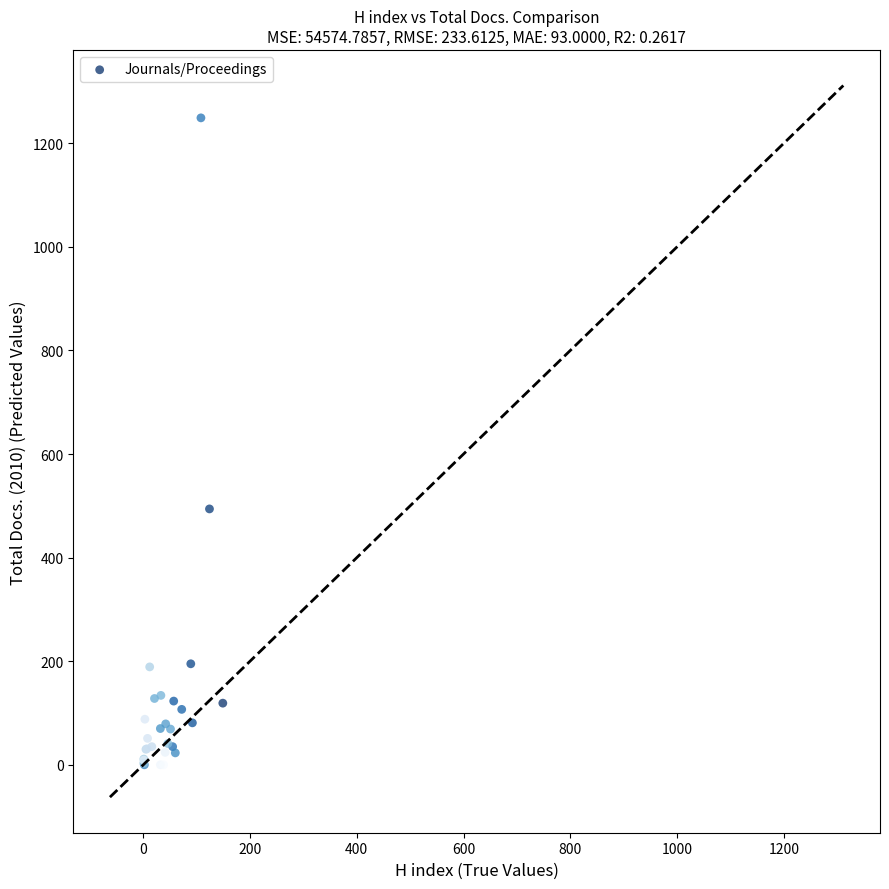

What Y value in the scatter plot is closest to 624?

494